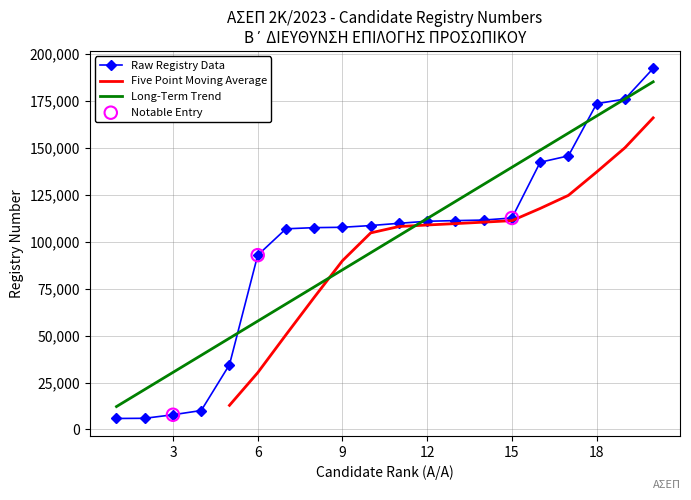

What is the change in value from 2 to 15?

+106688